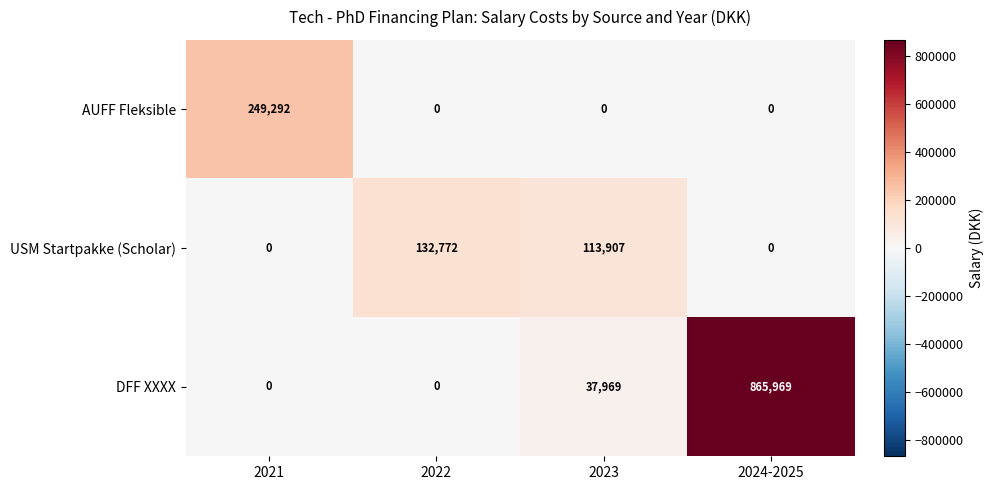

Which series has the largest total across all categories?

DFF XXXX